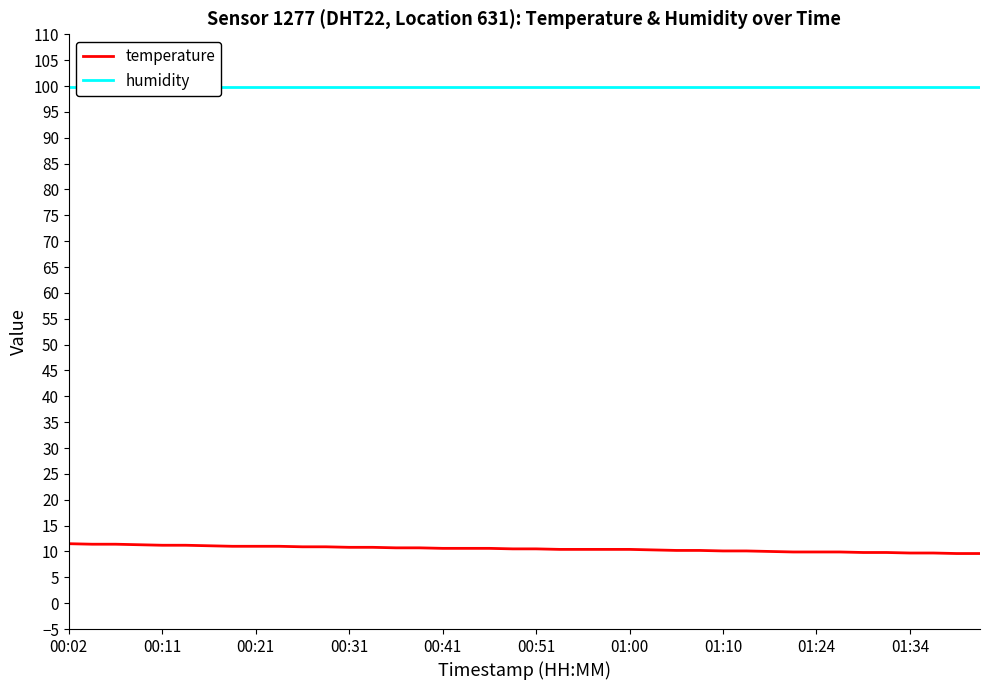

What is the maximum value for temperature?

11.5